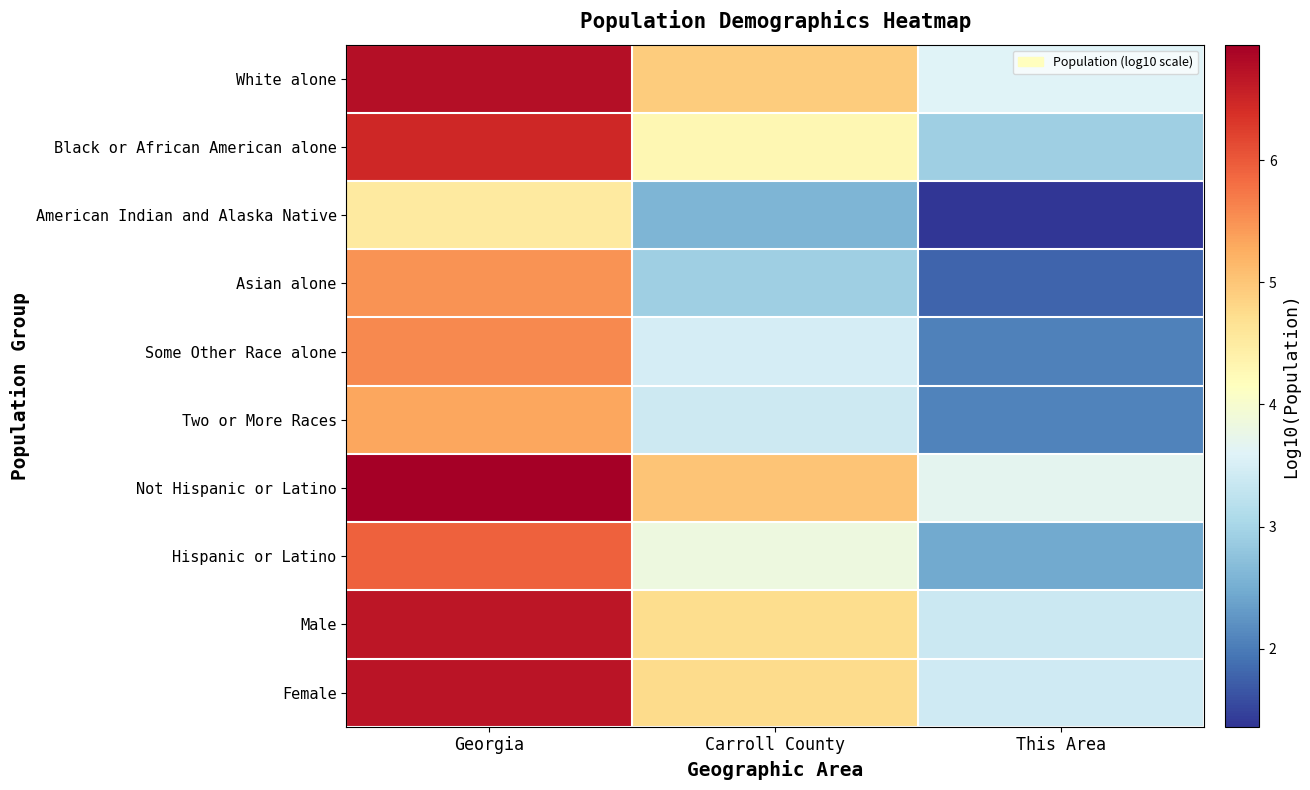

At which category is the sum across all series the highest?

Georgia